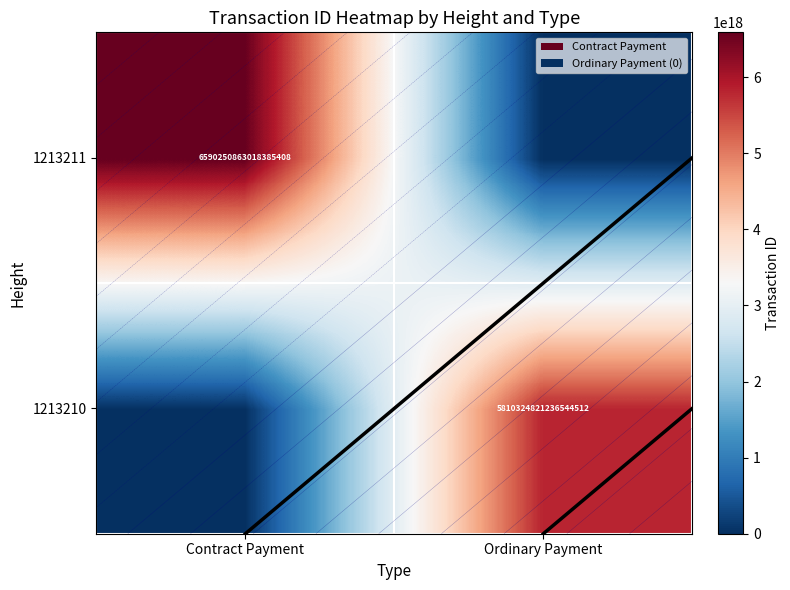

The value of 1213210 at Contract Payment is -3568784169034821632. True or false?

False